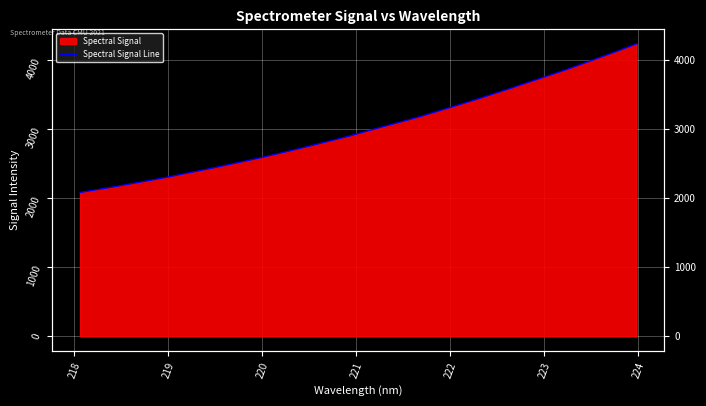

What is the value of the 30th point from the left?

4045.6